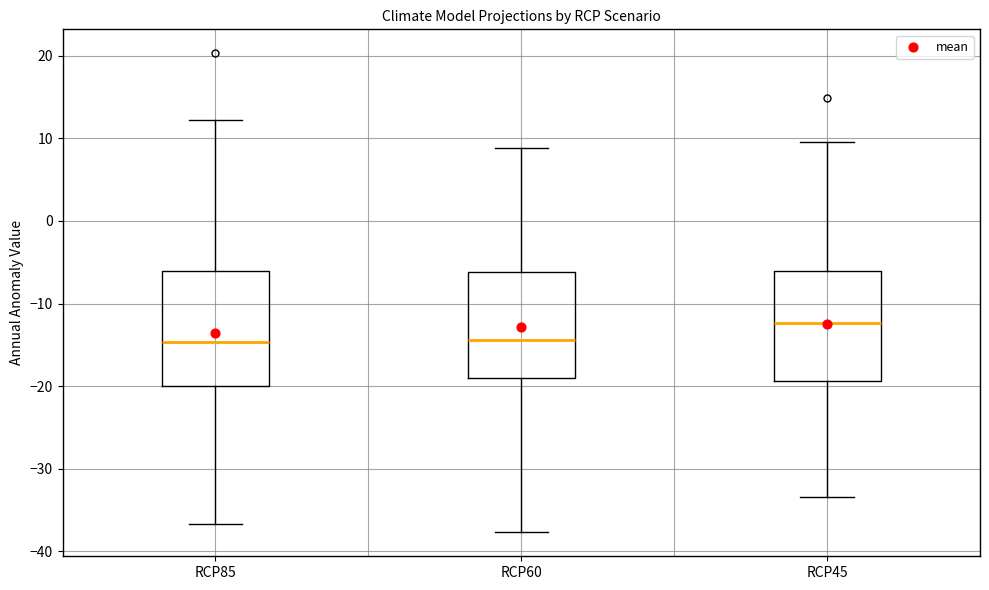

Reading left to right, read every box against the y-axis: the position of its median line, the range the box covers, and the ends of its whiskers. The values are not printed on the chart, so give them approximately, as read against the axis.

RCP85: median -15, box -20 to -6, whiskers -37 to 12
RCP60: median -14, box -19 to -6, whiskers -38 to 9
RCP45: median -12, box -19 to -6, whiskers -33 to 10